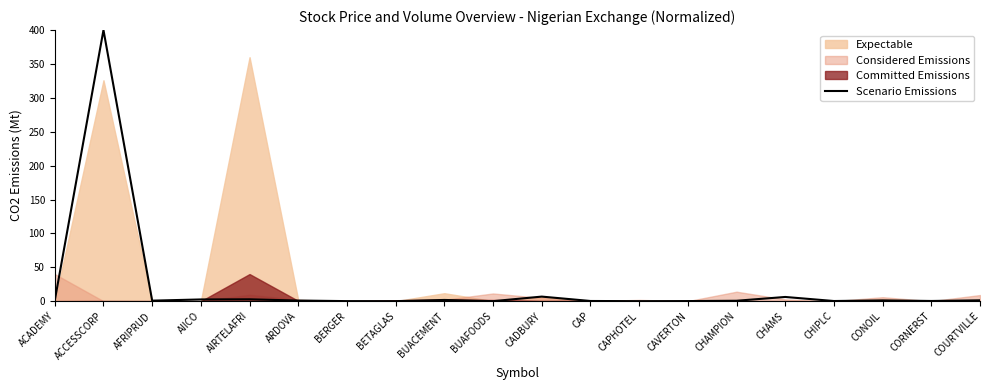

True or false: the data shows 0.1 at BERGER.

True